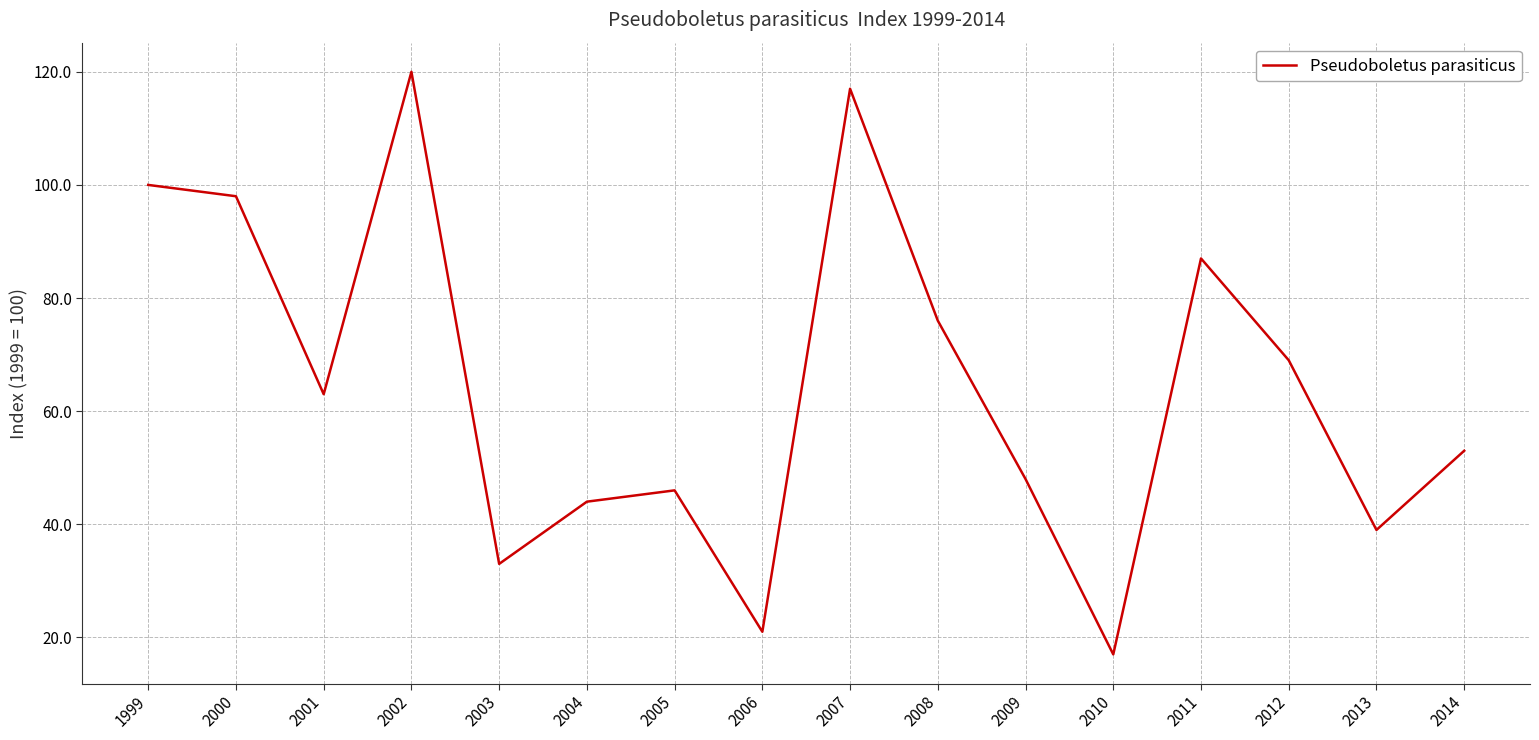

Which label corresponds to the smallest value in the chart?

2010